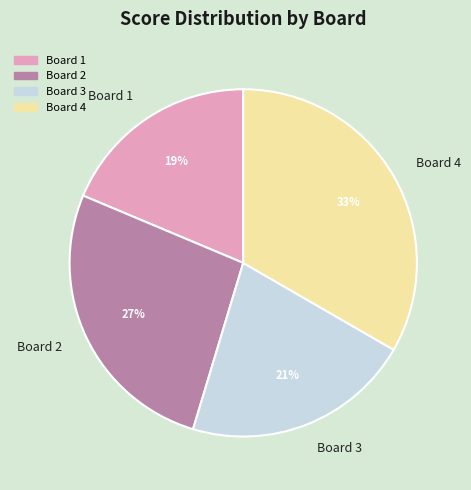

What is the largest slice in the pie chart?

Board 4